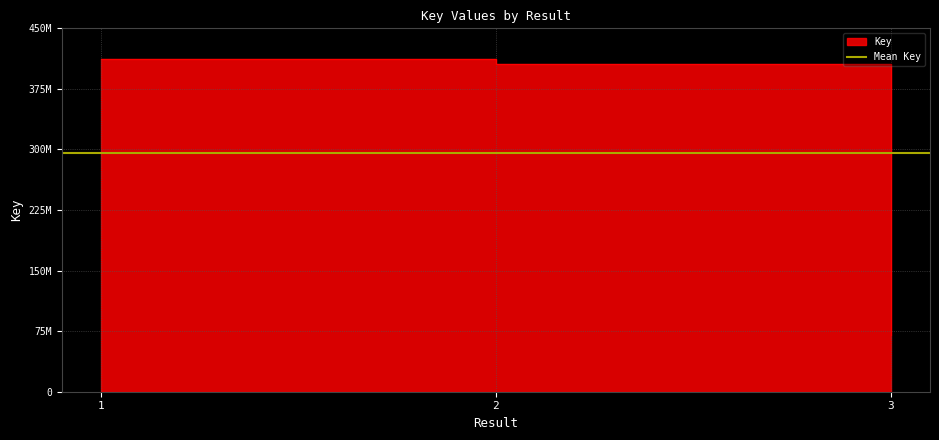

What is the smallest value displayed?

70225329